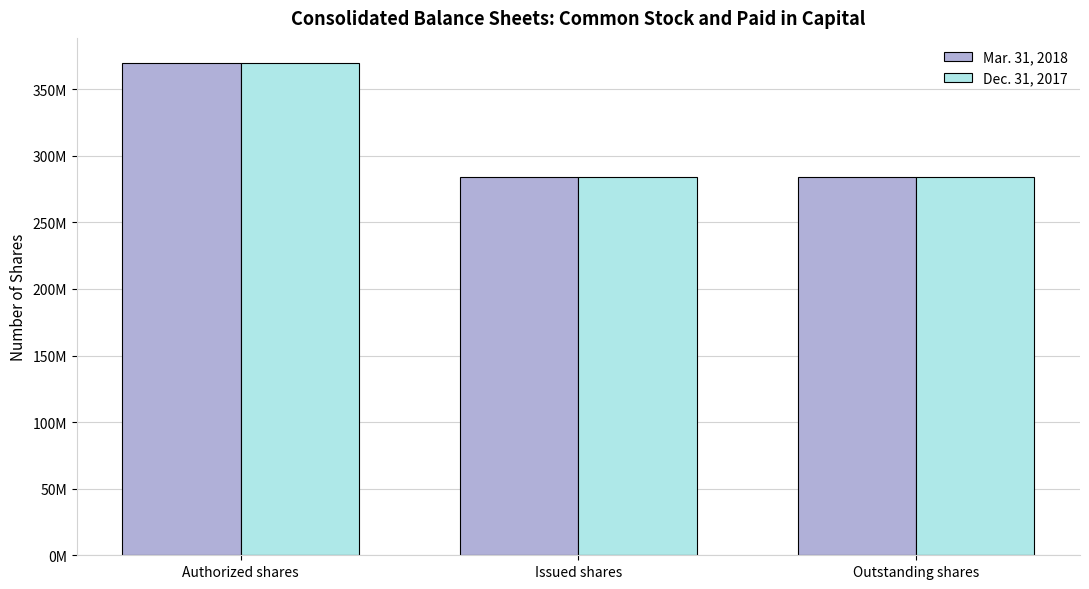

What are all the series names shown in the legend?

Mar. 31, 2018, Dec. 31, 2017